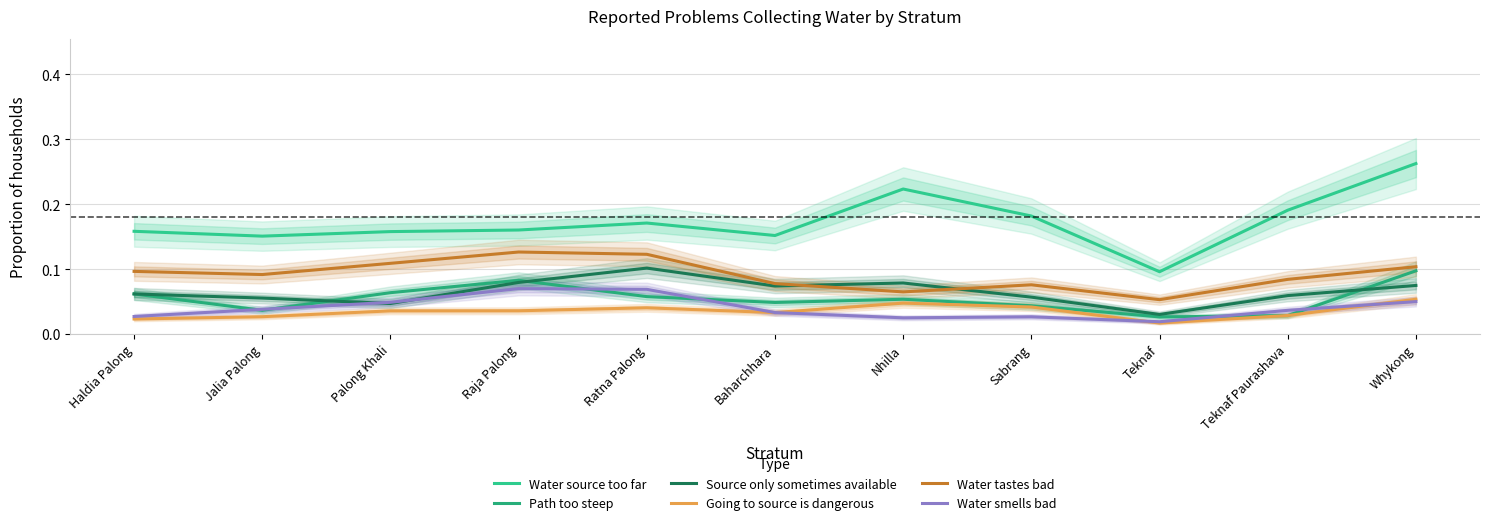

True or false: Water source too far and Water smells bad cross at least once.

False